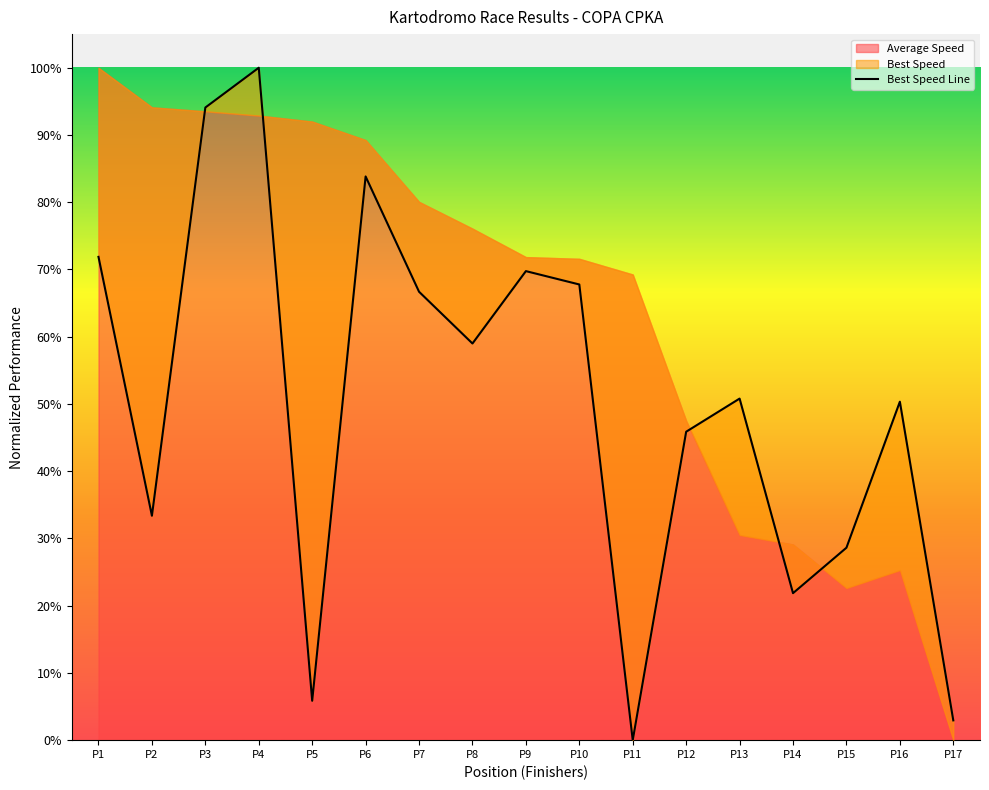

What is the change in value from P3 to P11?

-94.1